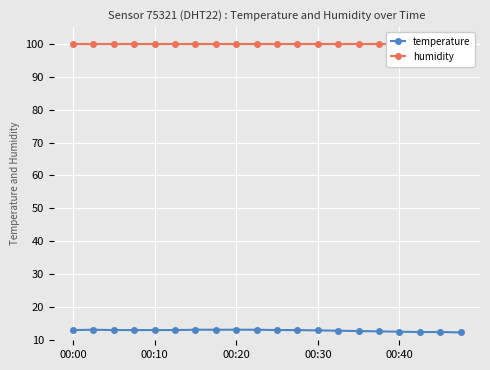

How many data points in temperature are above 13?

12